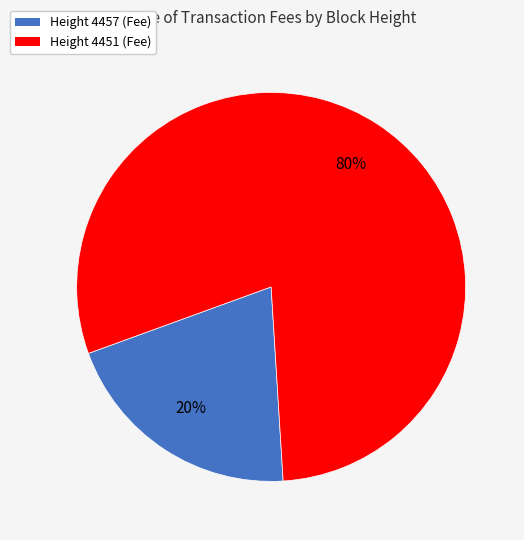

Does any single category account for the majority?

Yes